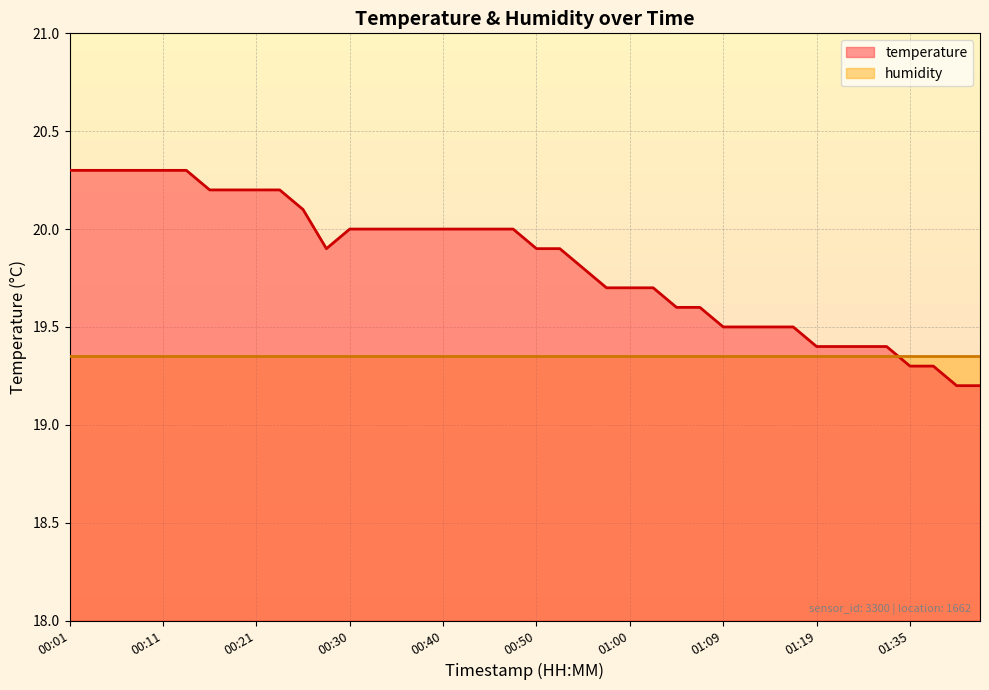

Which category has the lowest value across all series?

01:40